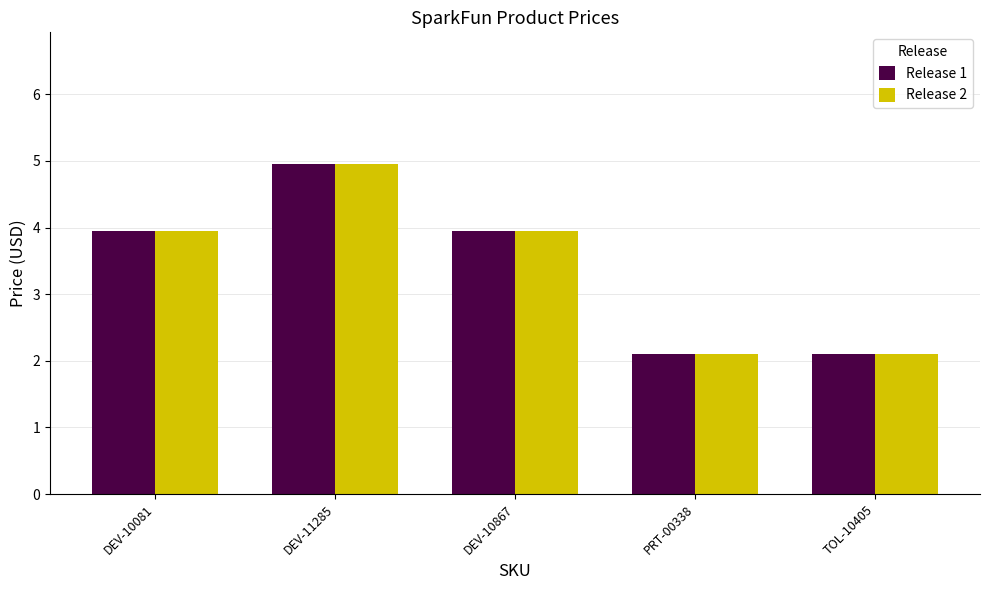

What is the value of the Release 1 bar at the 2nd from the left?

5.0